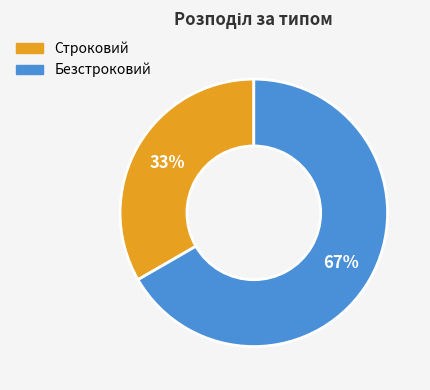

Is there a majority slice in this chart?

Yes